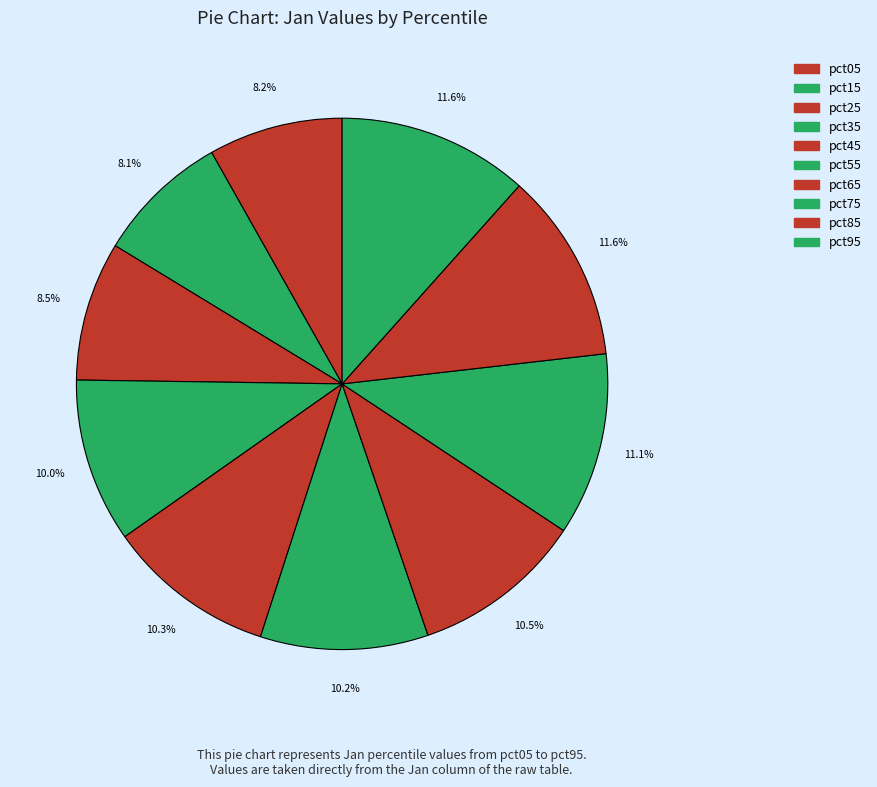

How many slices are in this pie chart?

10